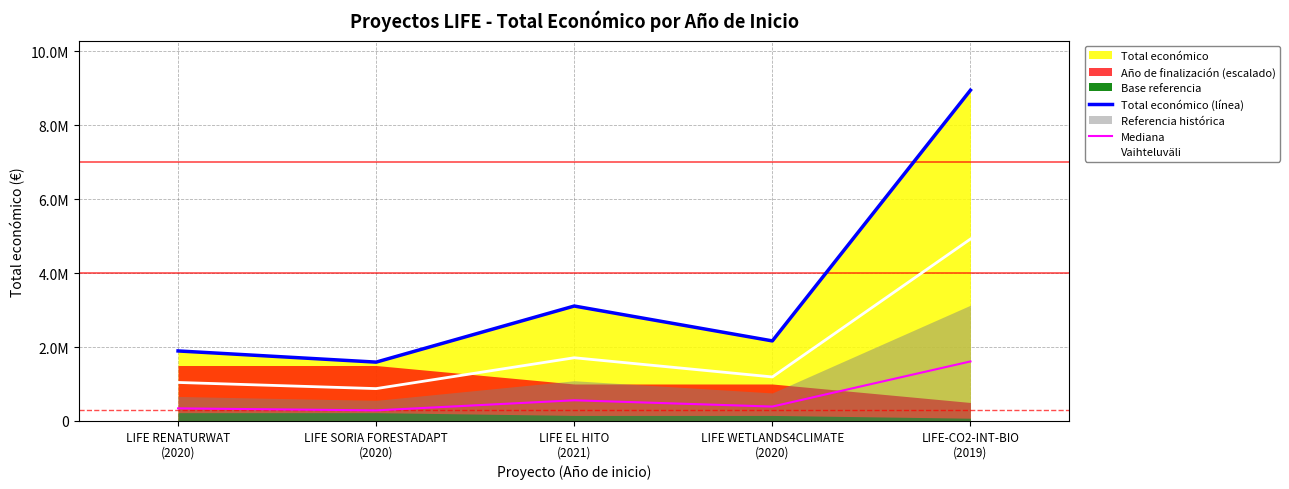

Reading left to right, list all the values displayed in this chart.

Total económico (línea): 1893955.0	1591588.0	3108400.0	2165389.0	8945200.0
Mediana: 340911.9	286485.8	559512.0	389770.0	1610136.0
Vaihteluväli: 1041675.3	875373.4	1709620.0	1190964.0	4919860.0